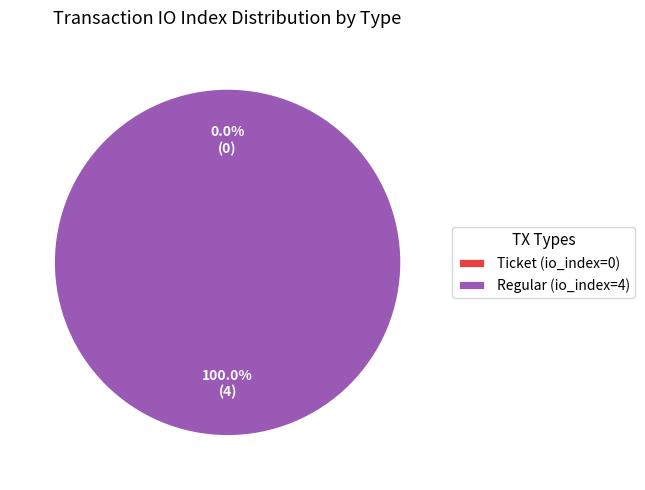

Which slice represents more than half of the pie?

Regular (io_index=4)